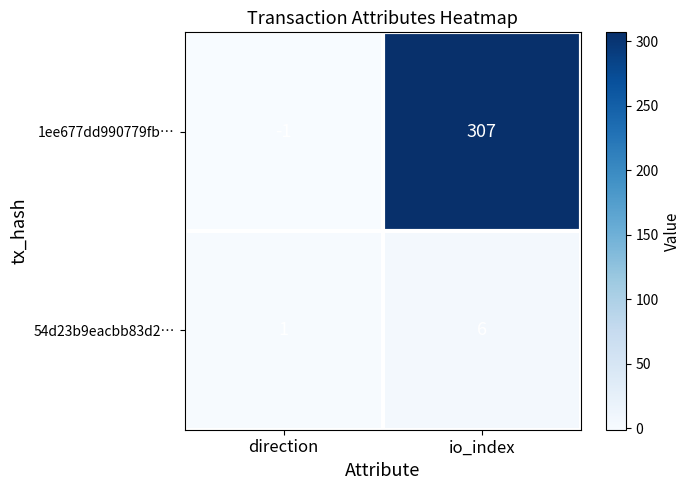

List the series in order of their peak value, lowest first.

54d23b9eacbb83d2…, 1ee677dd990779fb…